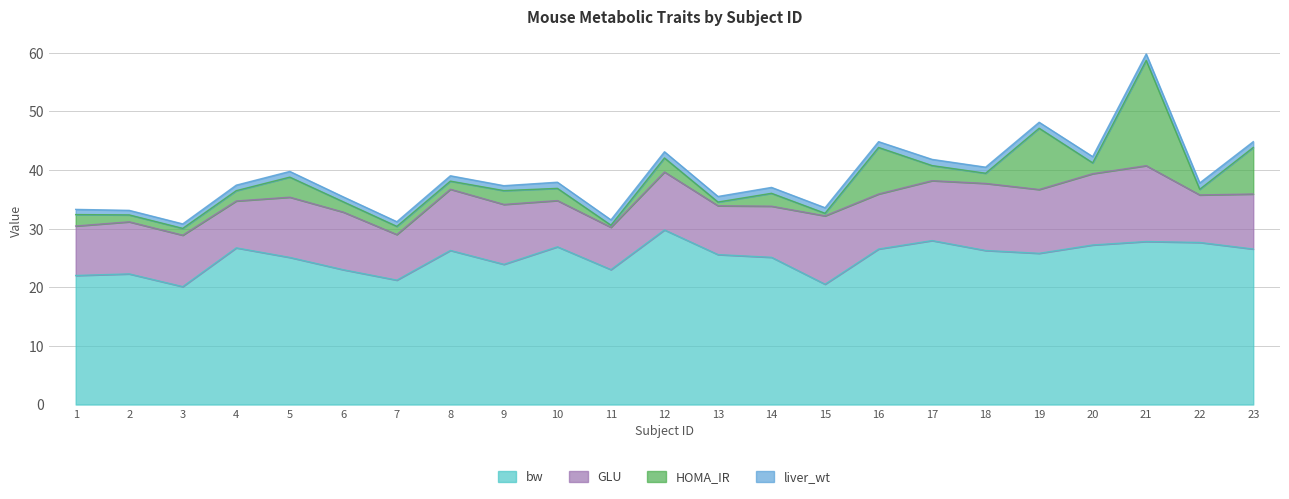

Read the HOMA_IR value at 9.

2.4